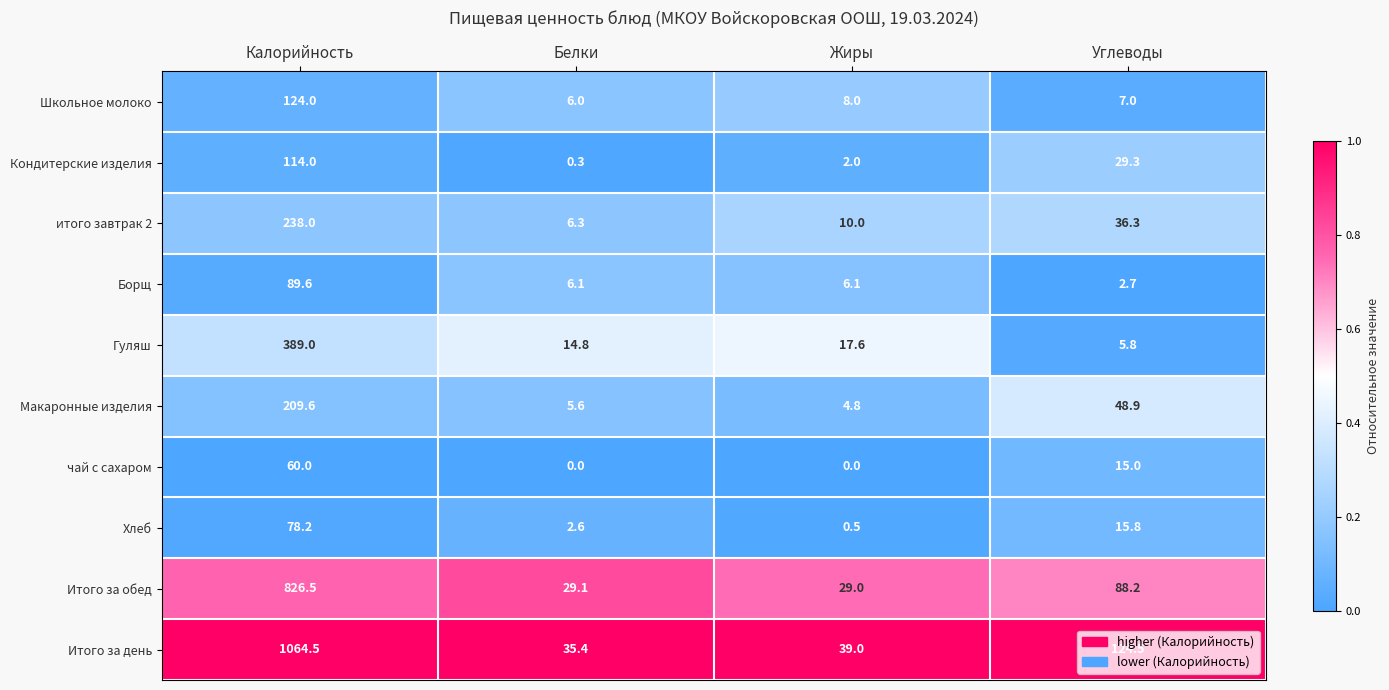

Rank the series by their maximum value, from lowest to highest.

чай с сахаром, Хлеб, Борщ, Кондитерские изделия, Школьное молоко, Макаронные изделия, итого завтрак 2, Гуляш, Итого за обед, Итого за день